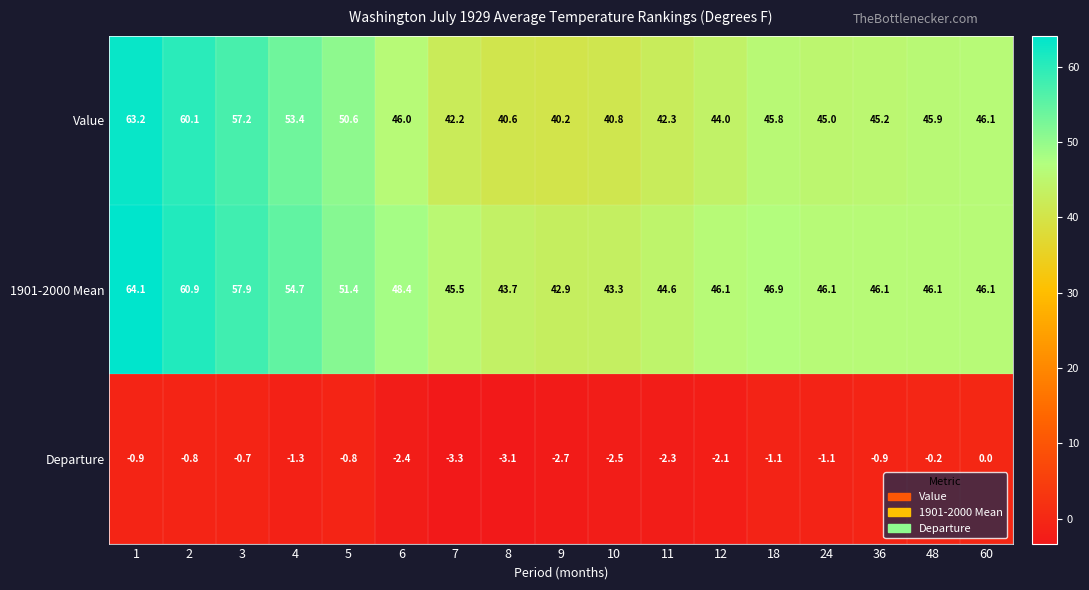

At which label does Value reach its minimum?

9